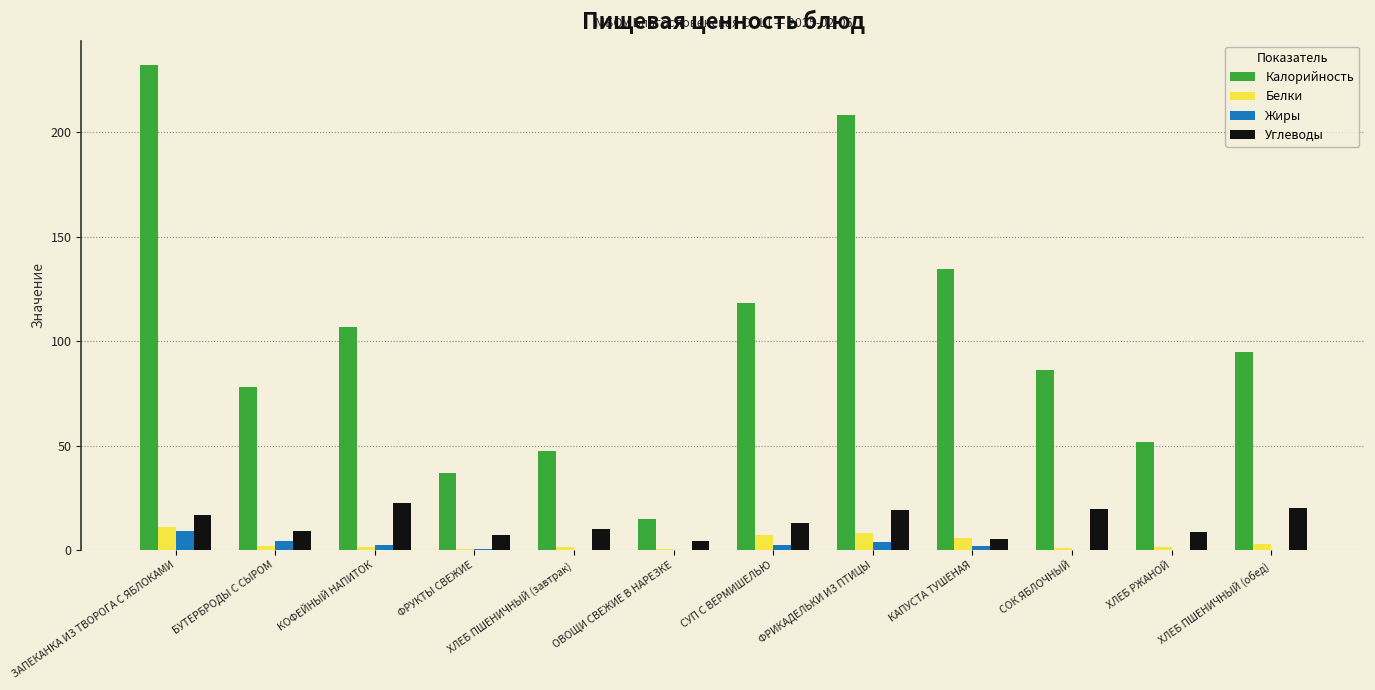

What is the sum of all Жиры values?

25.9